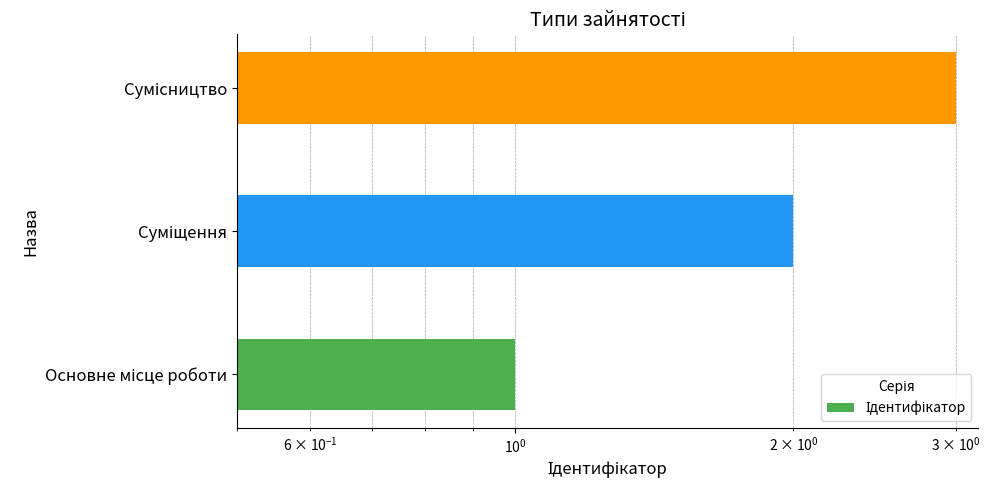

How many values are between 1 and 3?

3